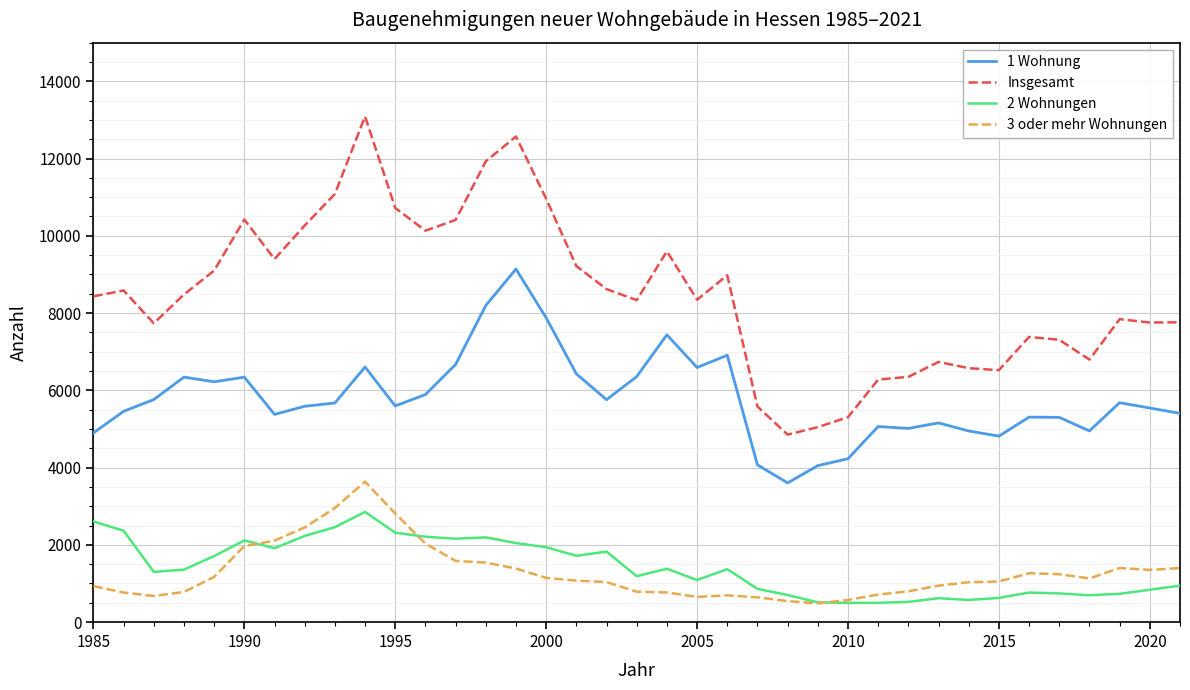

What is the lowest value of the 2 Wohnungen series?

497